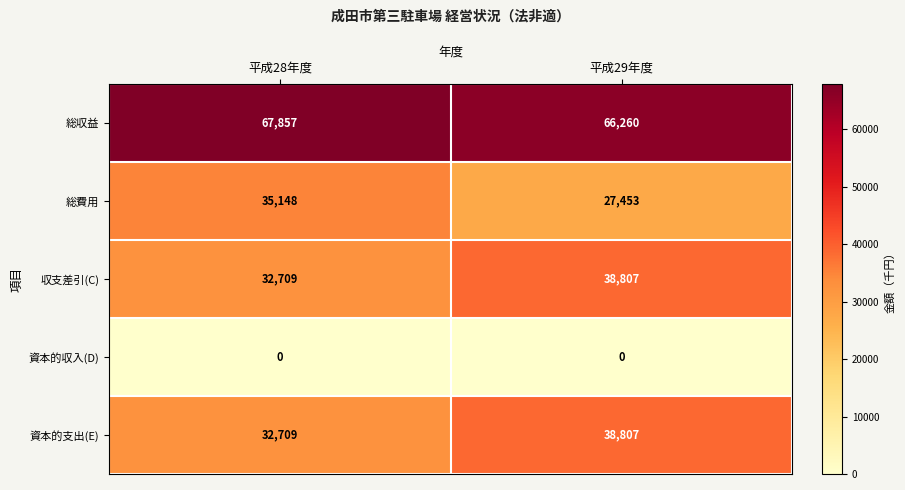

At how many categories does at least one series exceed 30574?

2